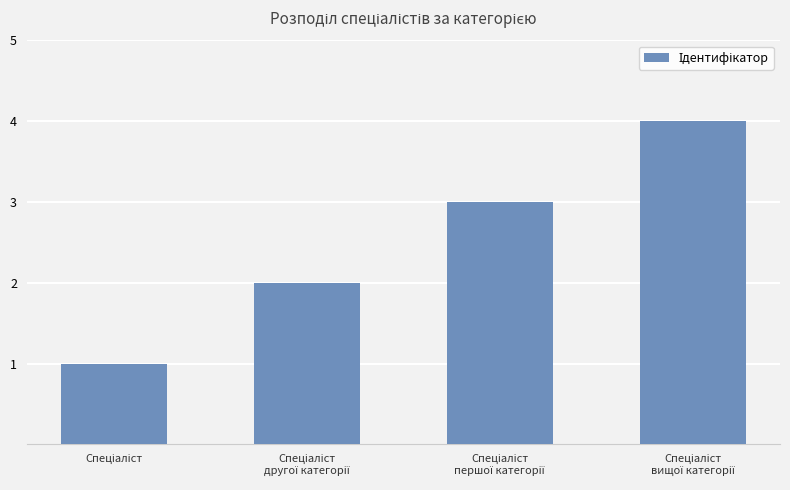

Count the number of categories in the chart.

4